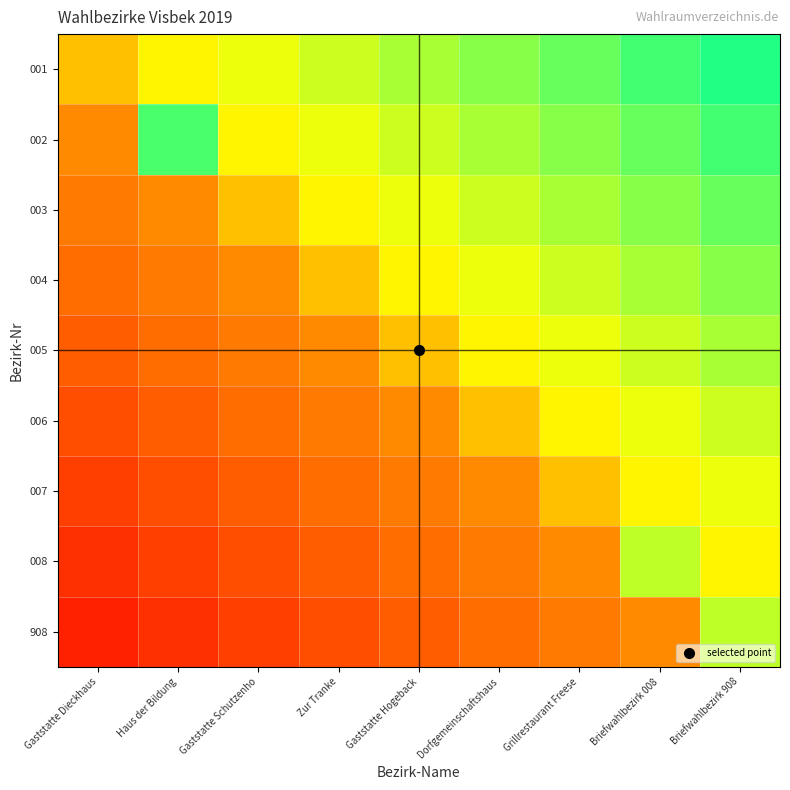

Rank the series by their maximum value, from lowest to highest.

007, 006, 008, 908, 005, 004, 003, 002, 001